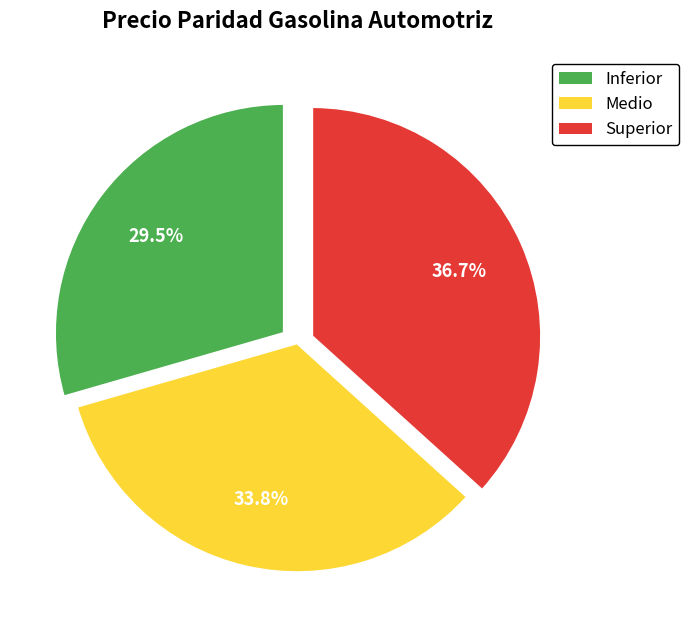

Does any single category account for the majority?

No